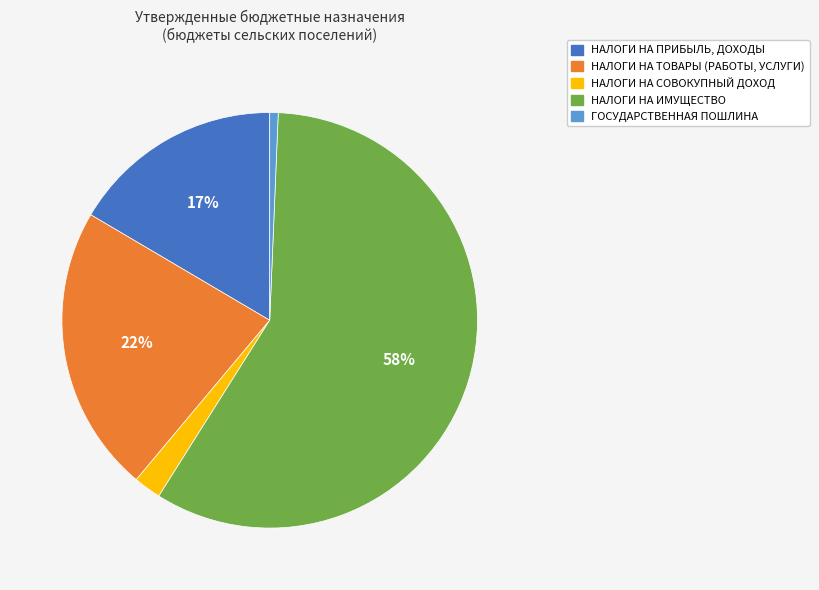

The НАЛОГИ НА ПРИБЫЛЬ, ДОХОДЫ slice represents 23% of the pie. True or false?

False